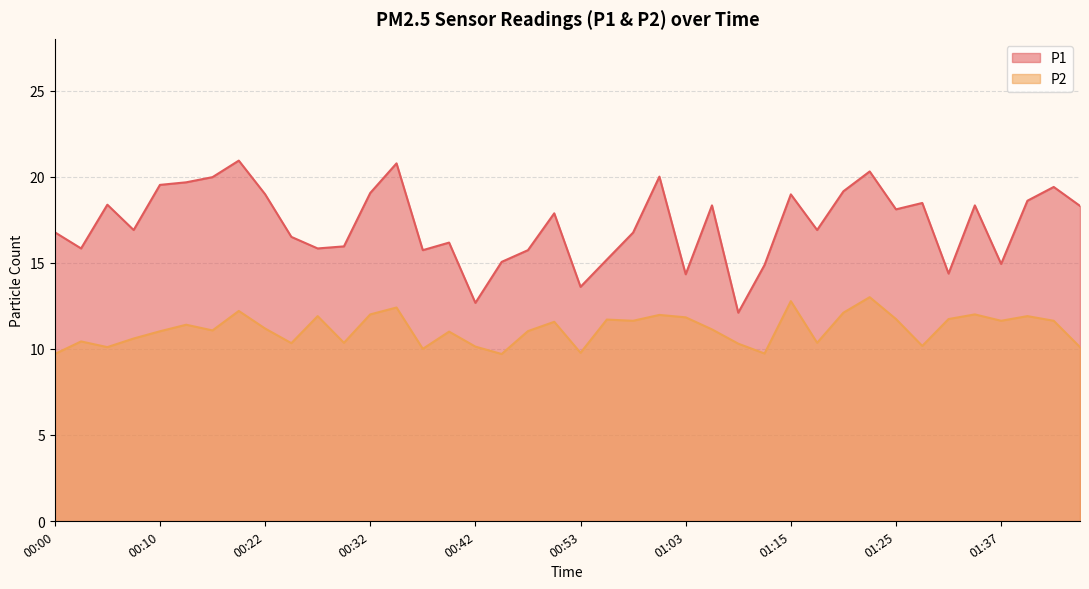

Reading left to right, extract all data points from this chart.

P1: 00:00=16.8	00:03=15.8	00:05=18.4	00:08=16.9	00:10=19.5	00:13=19.7	00:15=20.0	00:17=20.9	00:22=19.0	00:24=16.5	00:27=15.8	00:29=15.9	00:32=19.1	00:34=20.8	00:37=15.7	00:39=16.2	00:42=12.7	00:46=15.1	00:49=15.7	00:51=17.9	00:53=13.6	00:56=15.2	00:58=16.8	01:01=20.0	01:03=14.3	01:06=18.3	01:10=12.1	01:13=14.9	01:15=19.0	01:17=16.9	01:20=19.1	01:22=20.3	01:25=18.1	01:27=18.5	01:30=14.4	01:34=18.3	01:37=14.9	01:39=18.6	01:42=19.4	01:44=18.3
P2: 00:00=9.7	00:03=10.4	00:05=10.1	00:08=10.6	00:10=11.0	00:13=11.4	00:15=11.1	00:17=12.2	00:22=11.2	00:24=10.3	00:27=11.9	00:29=10.3	00:32=12.0	00:34=12.4	00:37=10.0	00:39=11.0	00:42=10.1	00:46=9.7	00:49=11.0	00:51=11.6	00:53=9.8	00:56=11.7	00:58=11.6	01:01=12.0	01:03=11.8	01:06=11.1	01:10=10.3	01:13=9.7	01:15=12.8	01:17=10.3	01:20=12.1	01:22=13.0	01:25=11.7	01:27=10.2	01:30=11.7	01:34=12.0	01:37=11.6	01:39=11.9	01:42=11.6	01:44=10.1